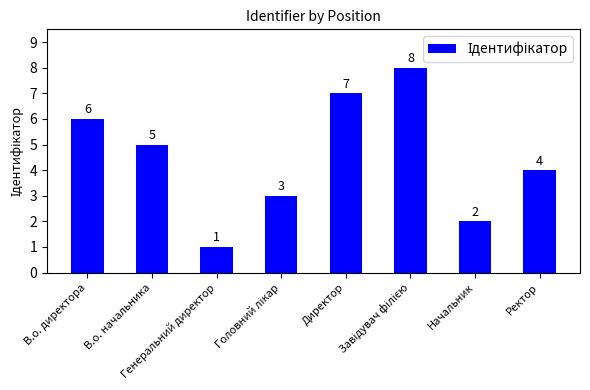

The value at В.о. директора is 6. True or false?

True